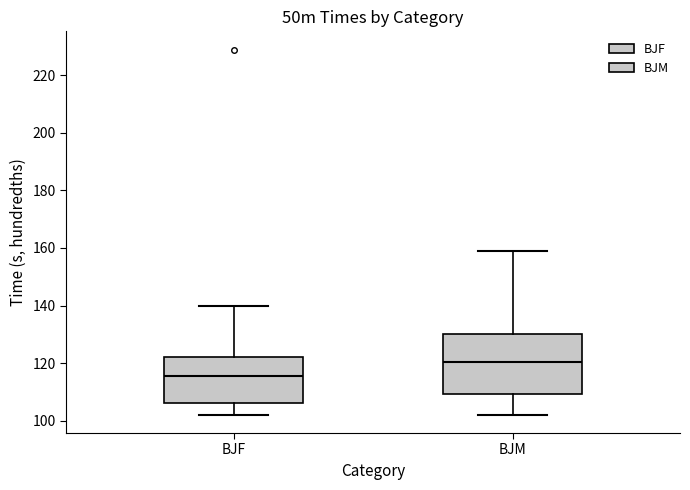

Which box is the tallest, from its lower edge to its upper edge?

BJM